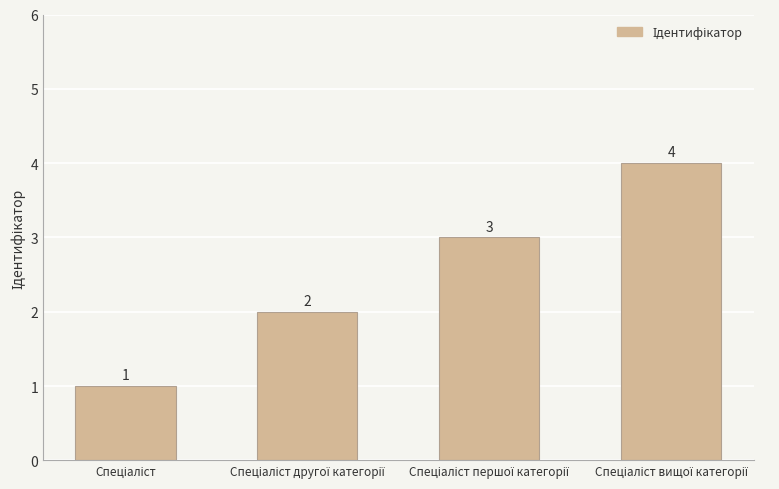

Reading left to right, what are all the values shown in this chart?

1	2	3	4